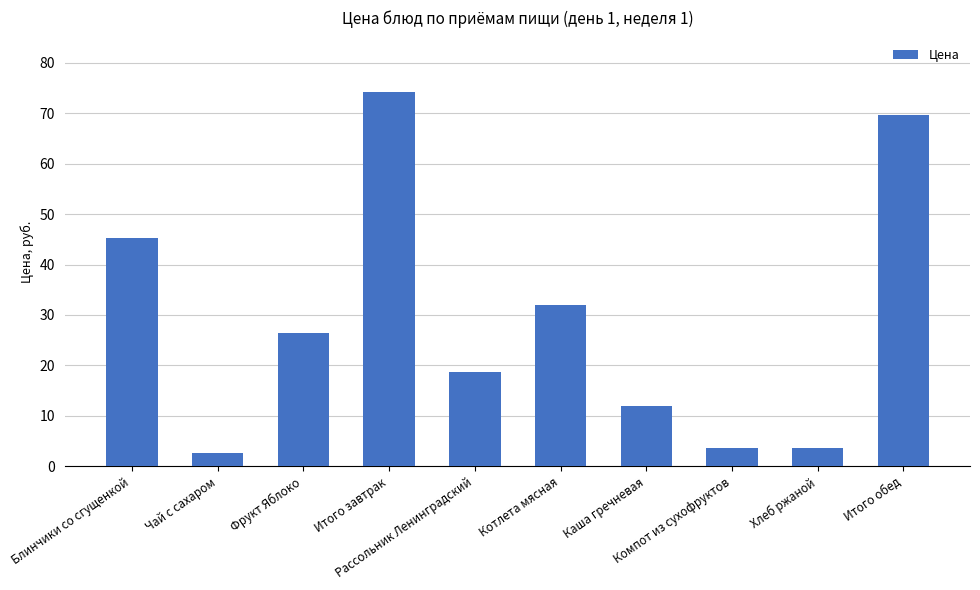

What is the sum of all values?

287.8